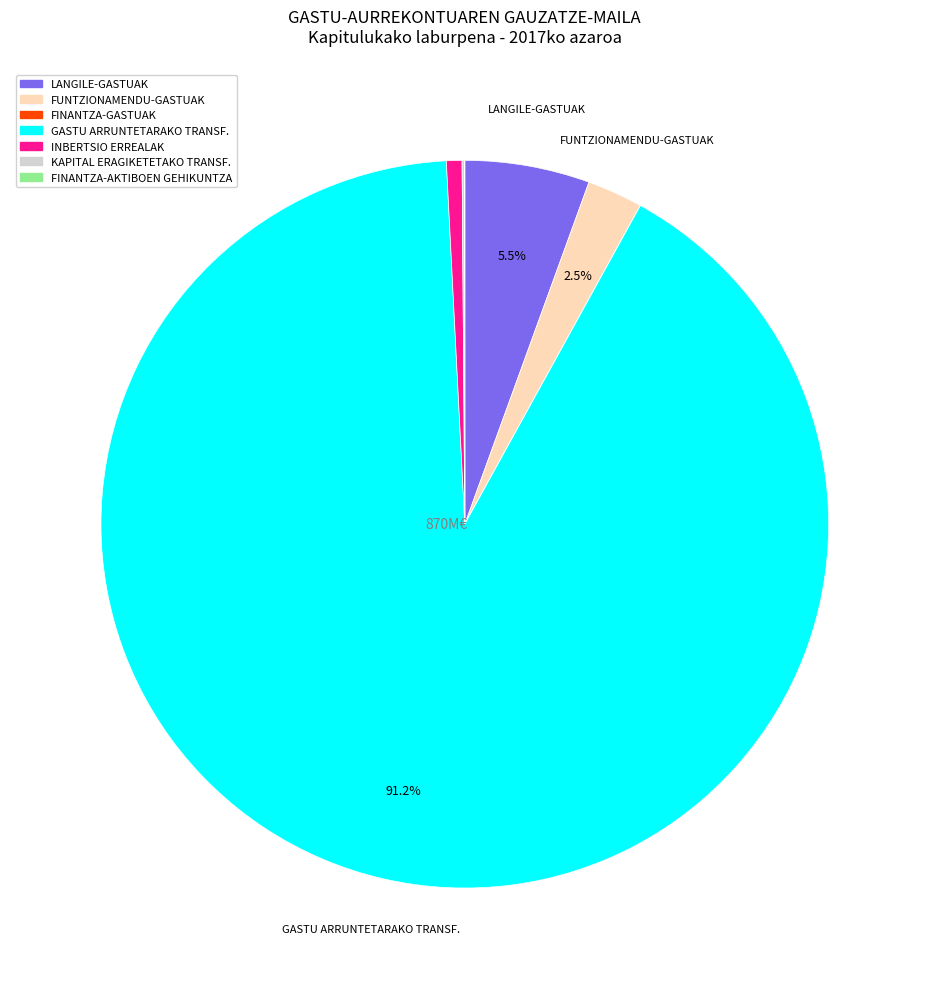

Which category accounts for the majority?

GASTU ARRUNTETARAKO TRANSF.